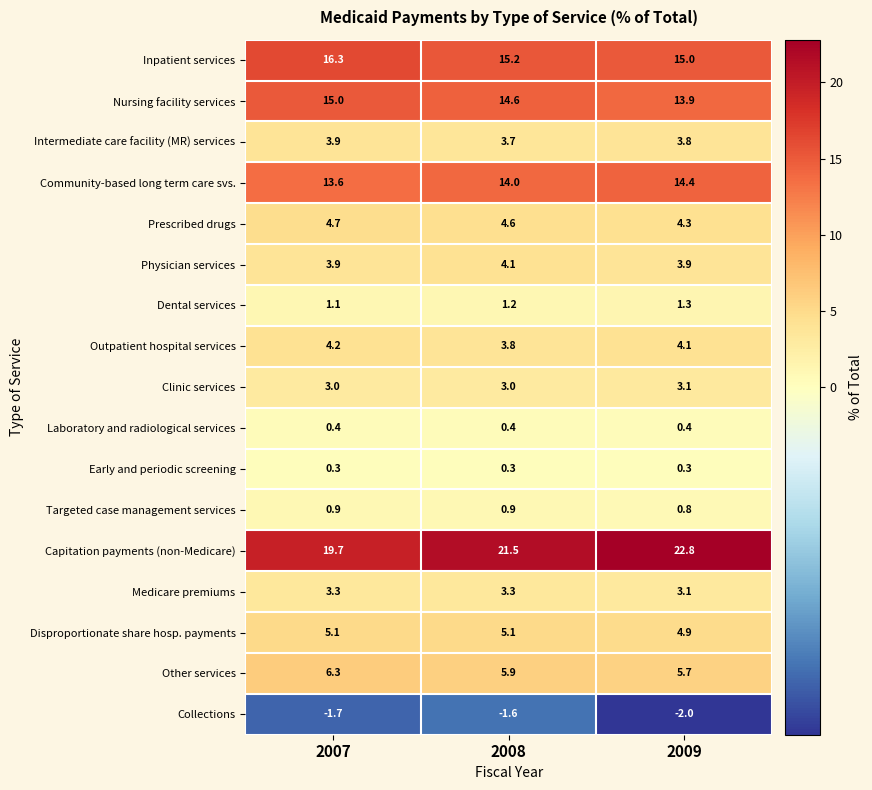

True or false: Nursing facility services has a value of 8.1 at 2008.

False